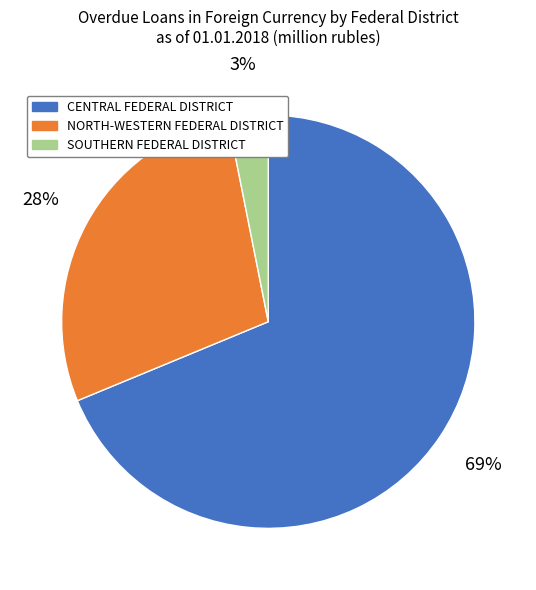

Which category has the smallest portion of the pie?

SOUTHERN FEDERAL DISTRICT